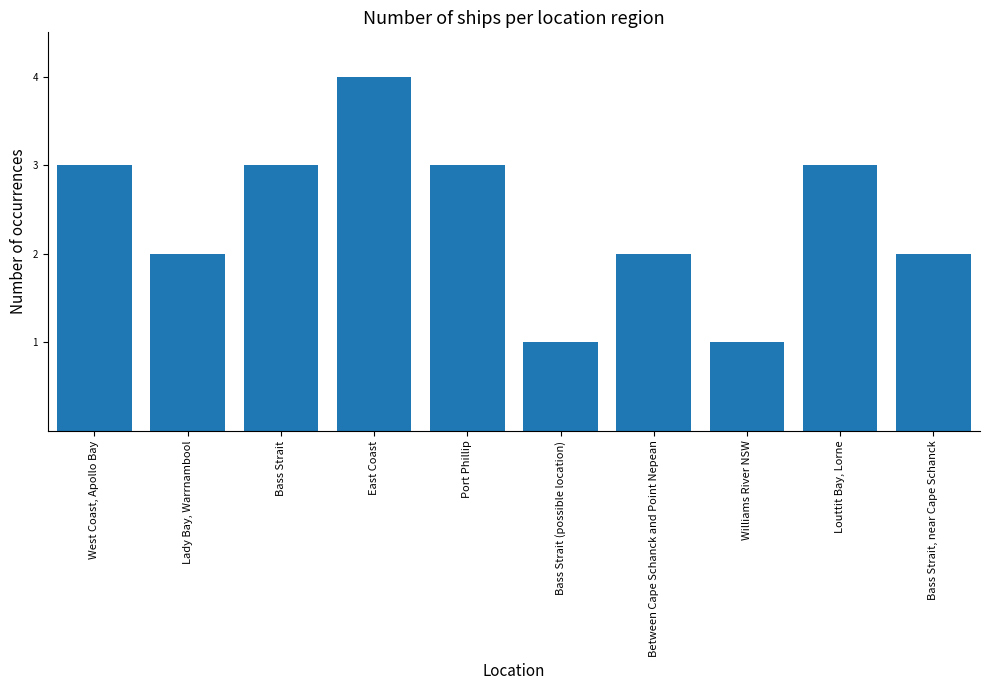

The chart shows a value of 2 at Lady Bay, Warrnambool. True or false?

True